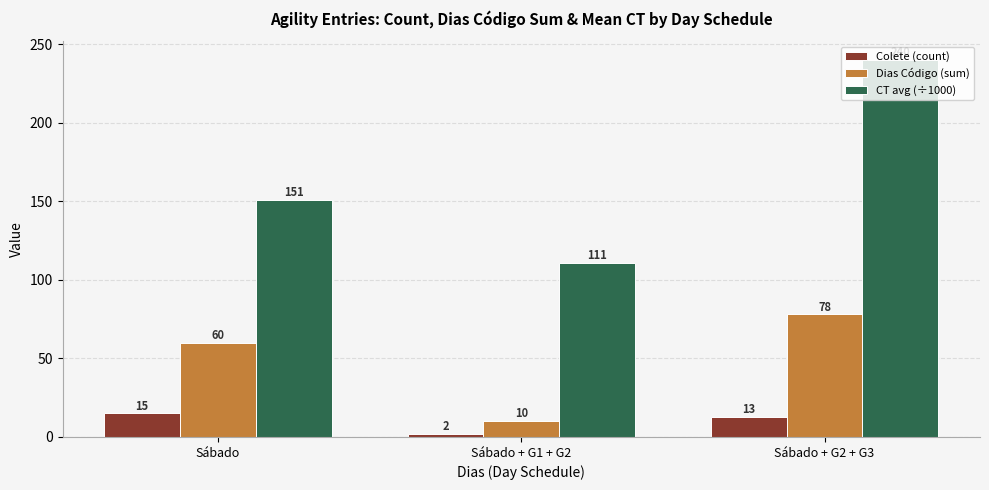

Are the bars horizontal?

No